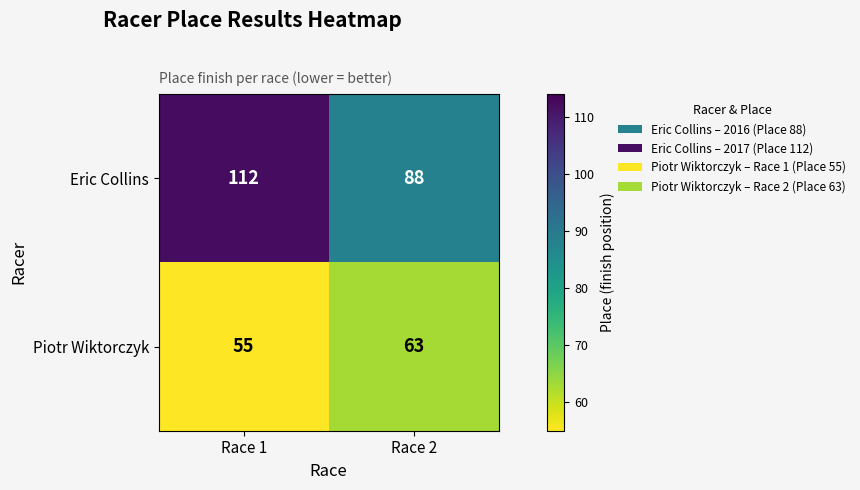

What is the difference between the highest and lowest values at Race 1?

57